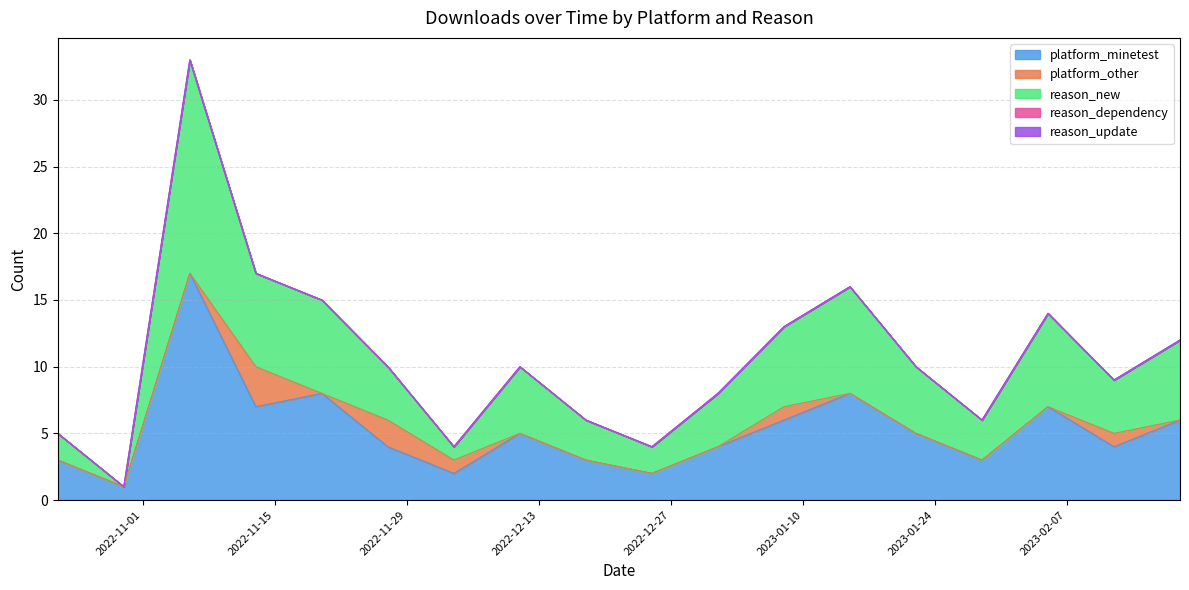

Does the chart display data point markers on the line(s)?

No